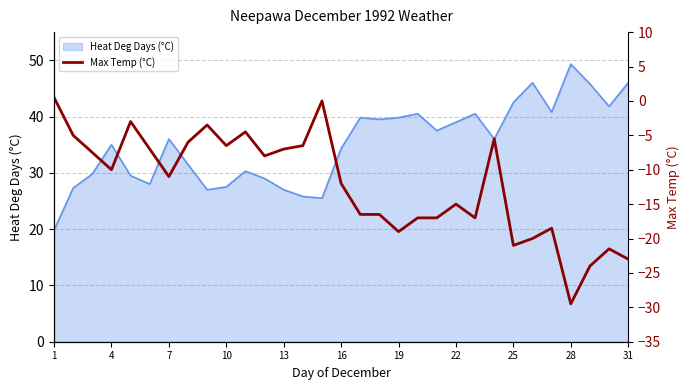

Which category has the highest value in the Heat Deg Days (°C) series?

28